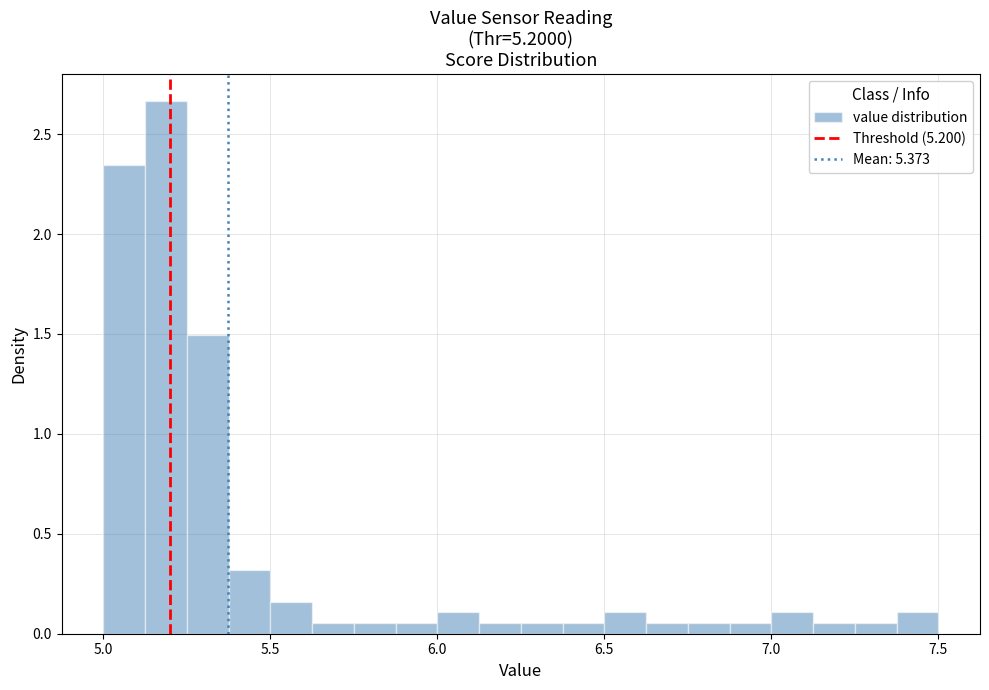

Read against the x-axis, roughly where is the centre of the tallest bar?

5.20